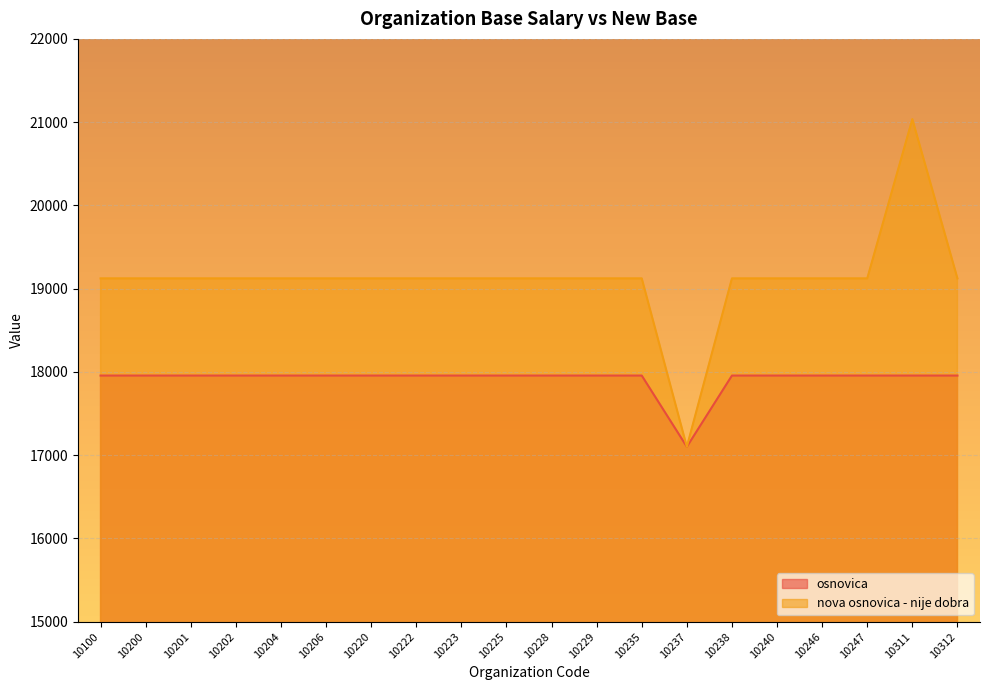

At how many categories does at least one series exceed 18545?

19